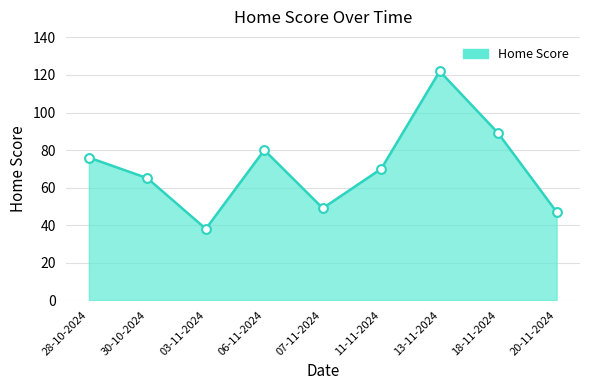

What is the change in value from 28-10-2024 to 03-11-2024?

-38